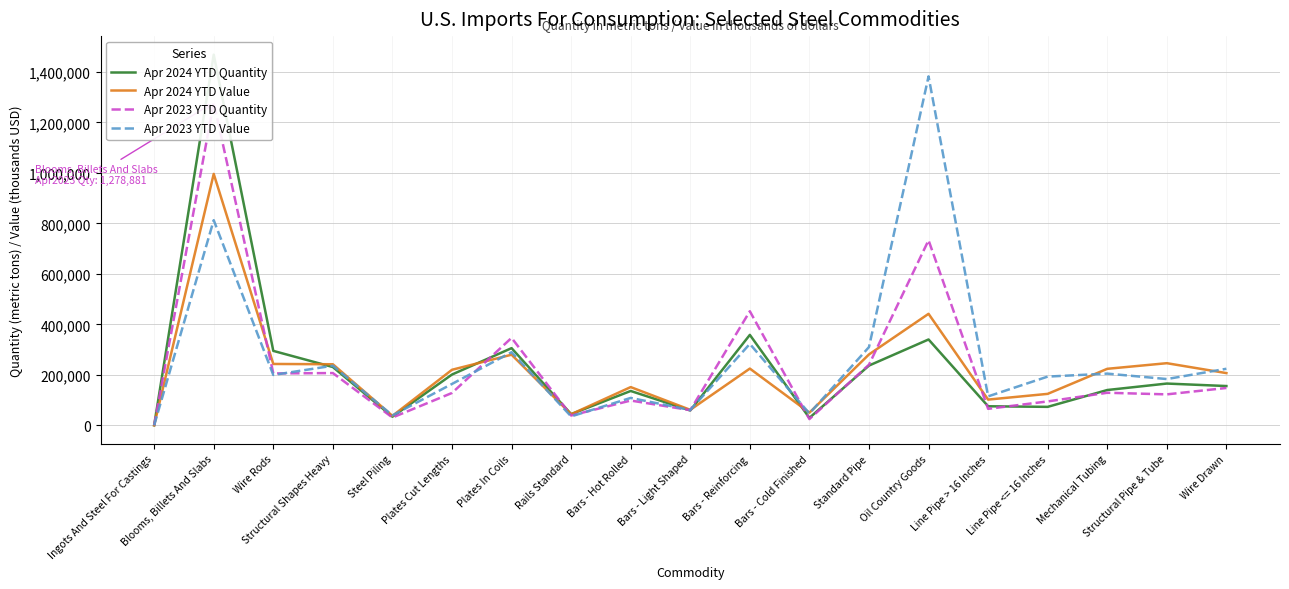

True or false: Apr 2023 YTD Value and Apr 2024 YTD Value intersect in this chart.

True